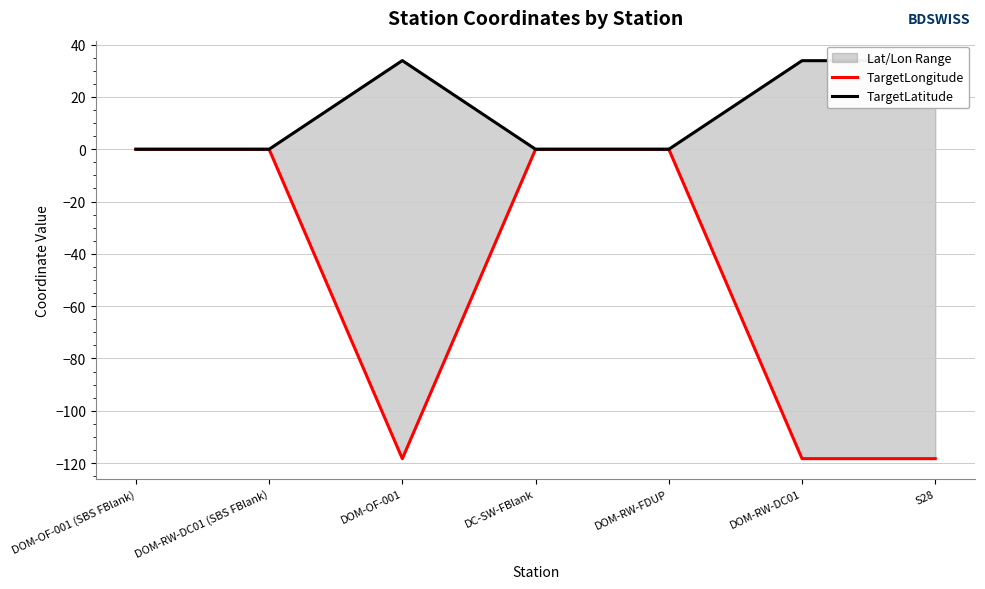

True or false: TargetLatitude has a value of -20.6 at DC-SW-FBlank.

False